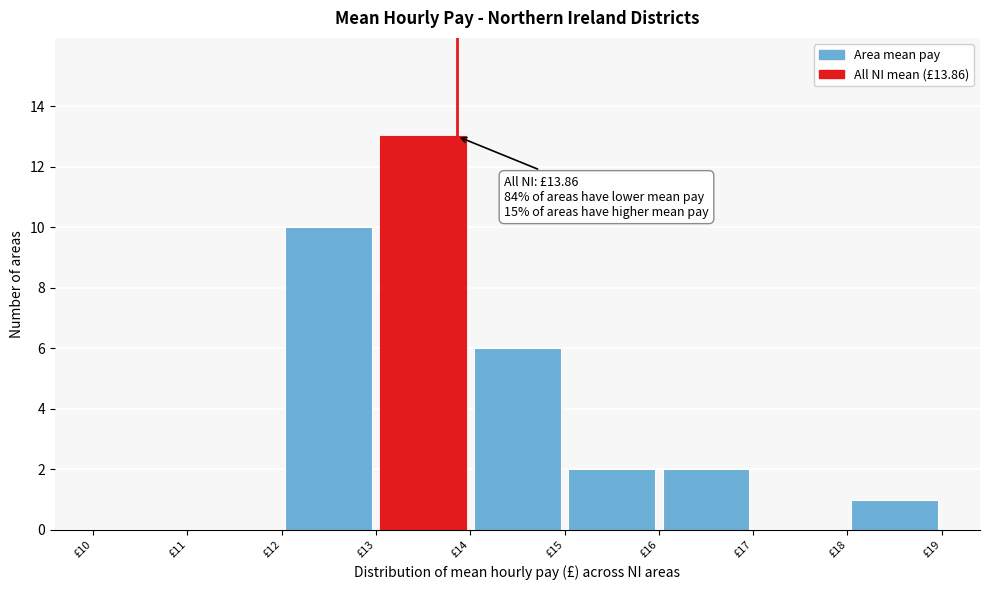

Which range on the x-axis has the tallest bar?

13 to 14